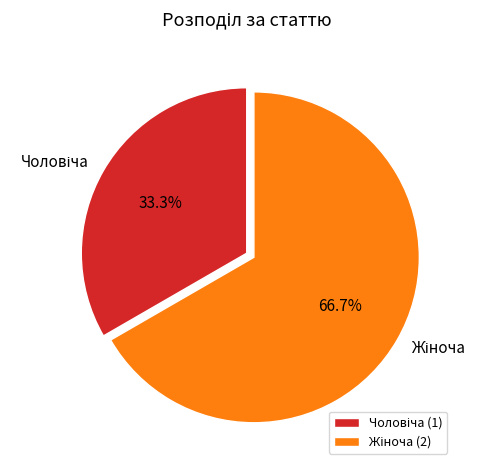

Is there a majority slice in this chart?

Yes